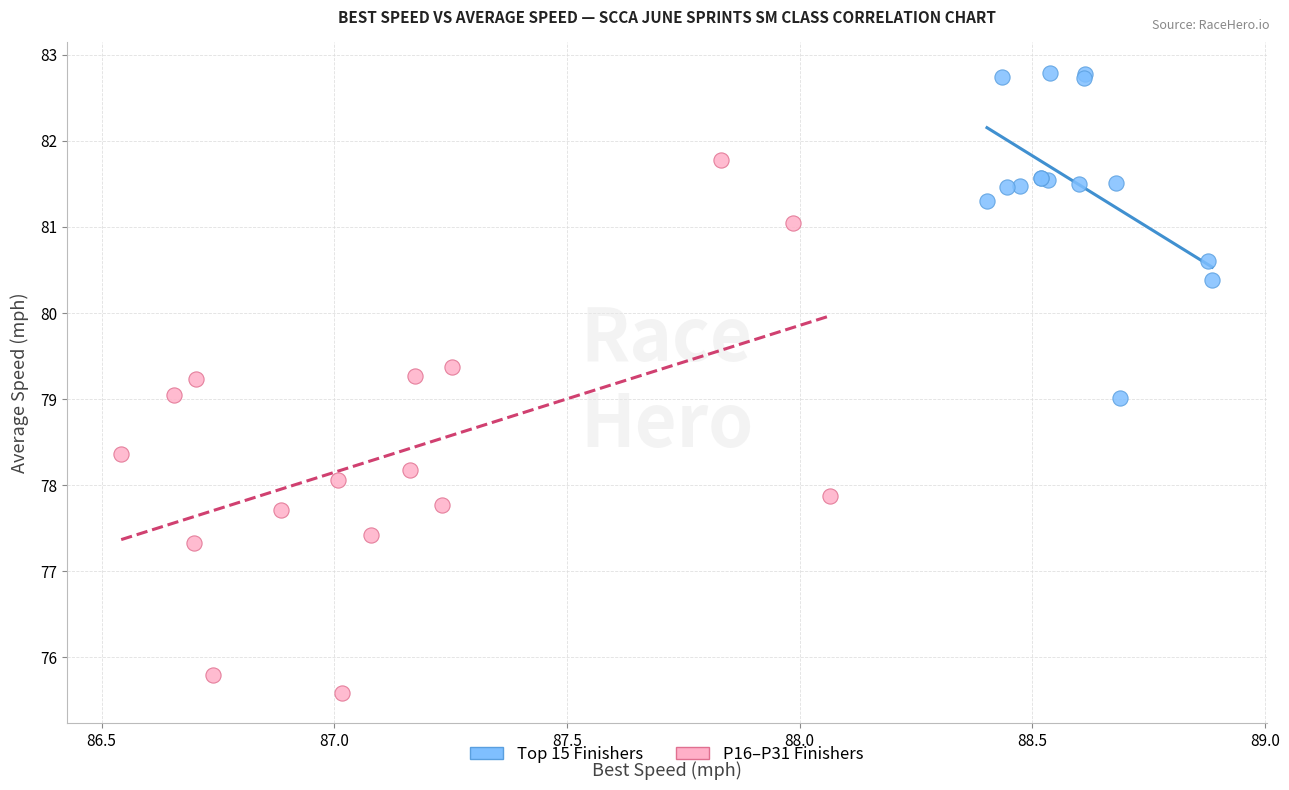

Which series has the largest Y range (max minus min)?

P16–P31 Finishers